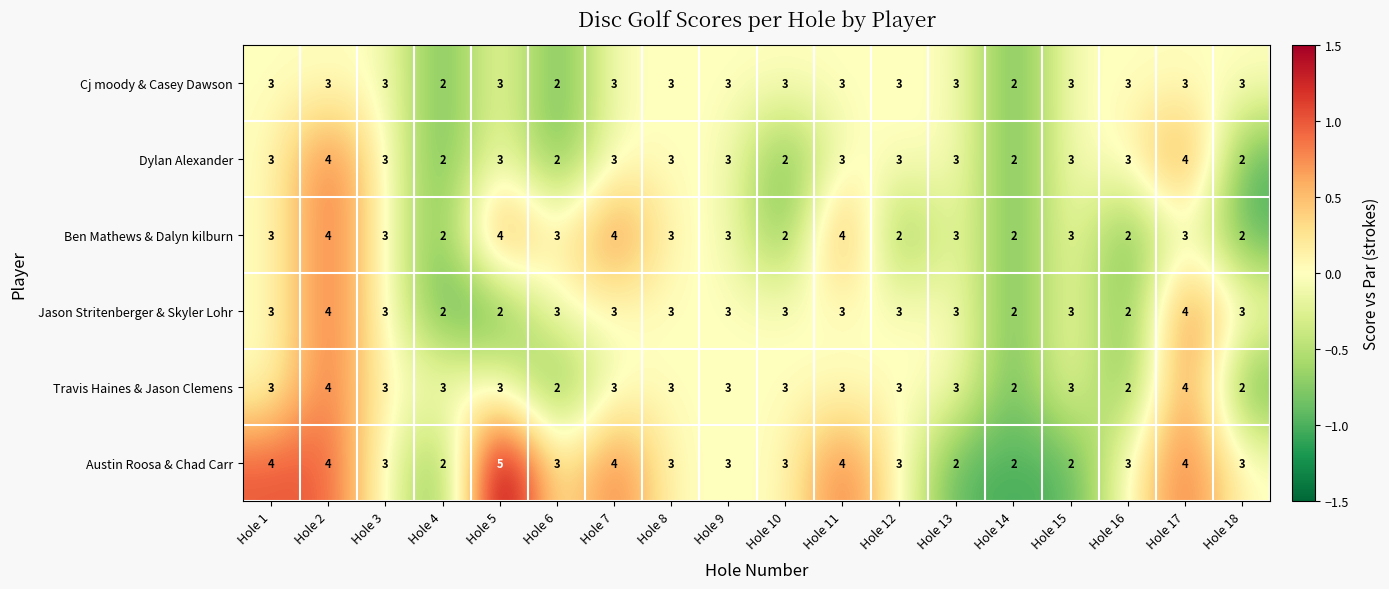

How many distinct data groups are displayed?

6